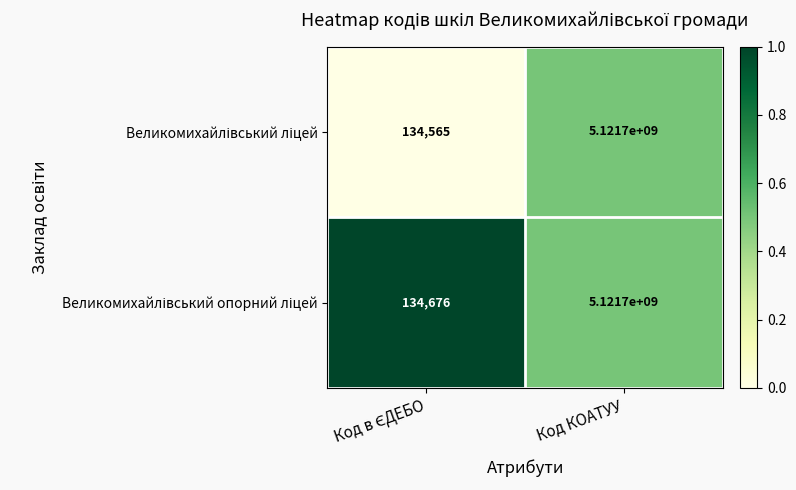

What is the maximum value shown in the chart?

5121700000